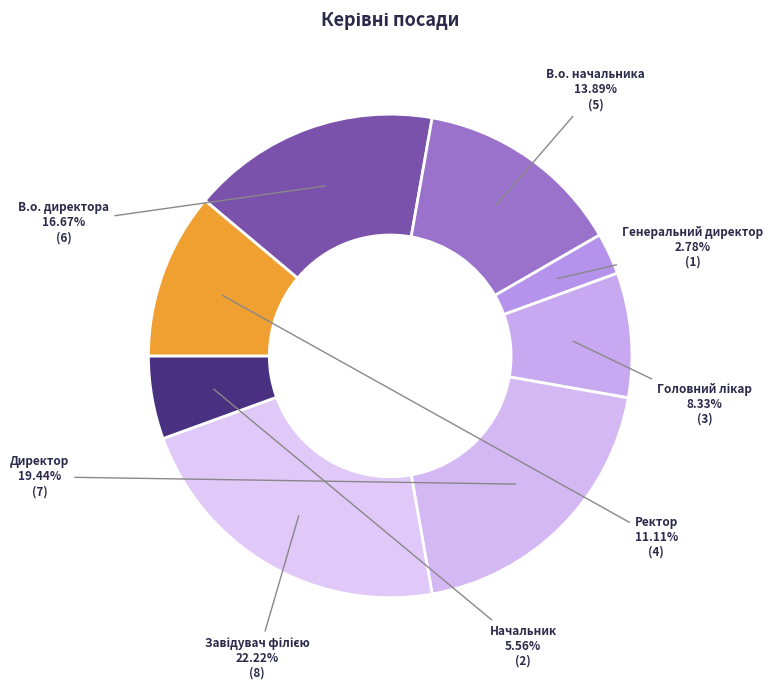

To the nearest percent, what is the combined percentage of В.о. директора and Начальник?

22%